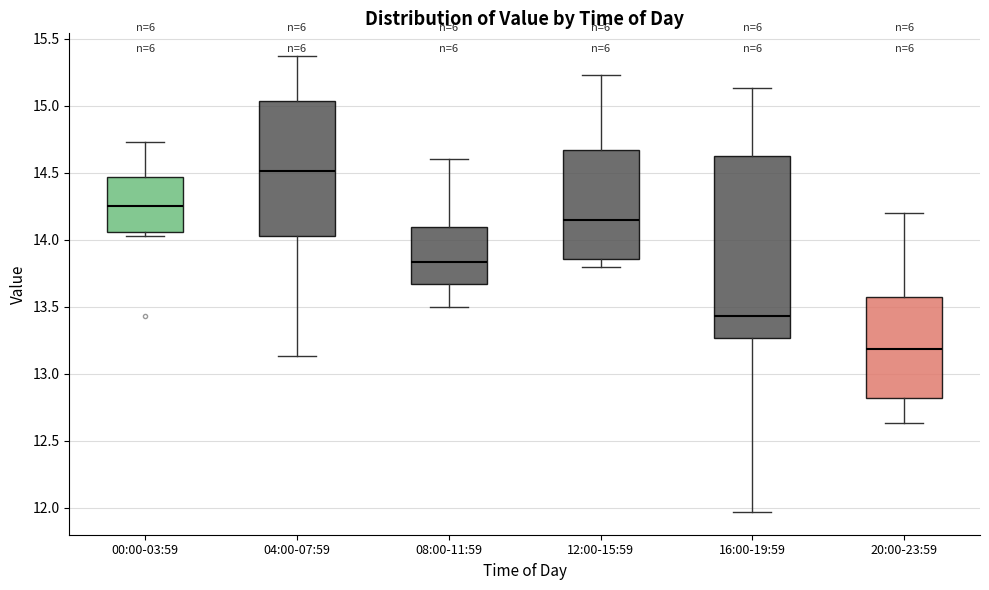

Where is the upper edge of the box for 12:00-15:59 on the y-axis? The values are not printed on the chart, so give them approximately, as read against the axis.

14.65